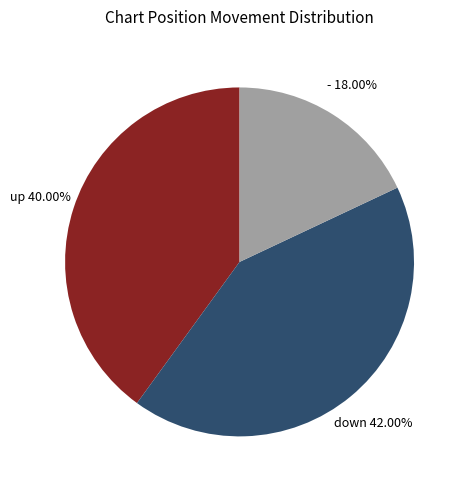

The down slice represents 47% of the pie. True or false?

False